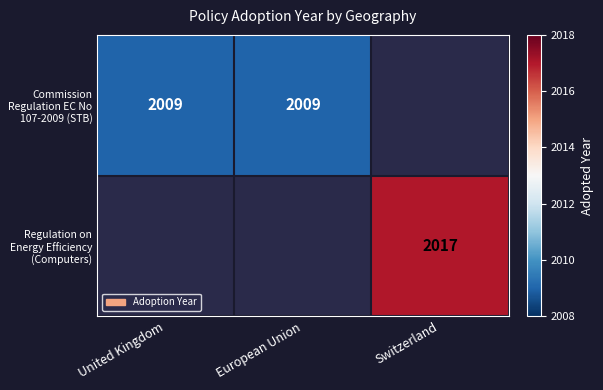

Which label corresponds to the smallest value in the chart?

United Kingdom